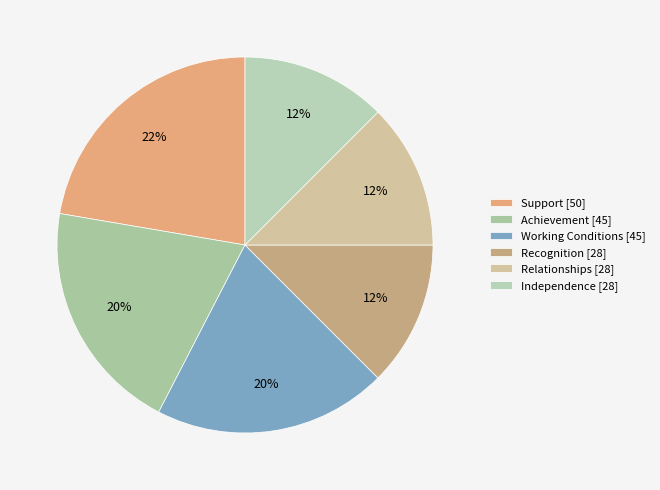

What percentage is the Achievement slice, to the nearest percent?

20%